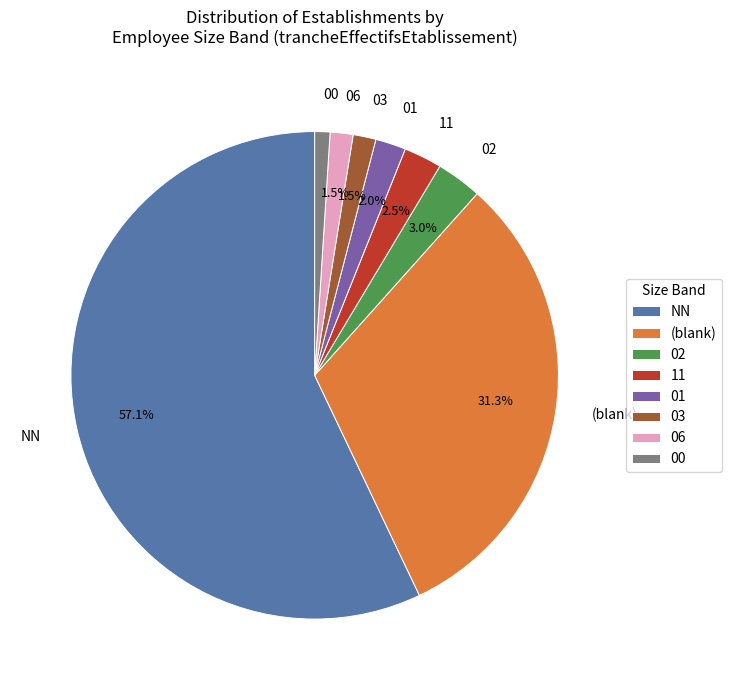

How many slices are in this pie chart?

8